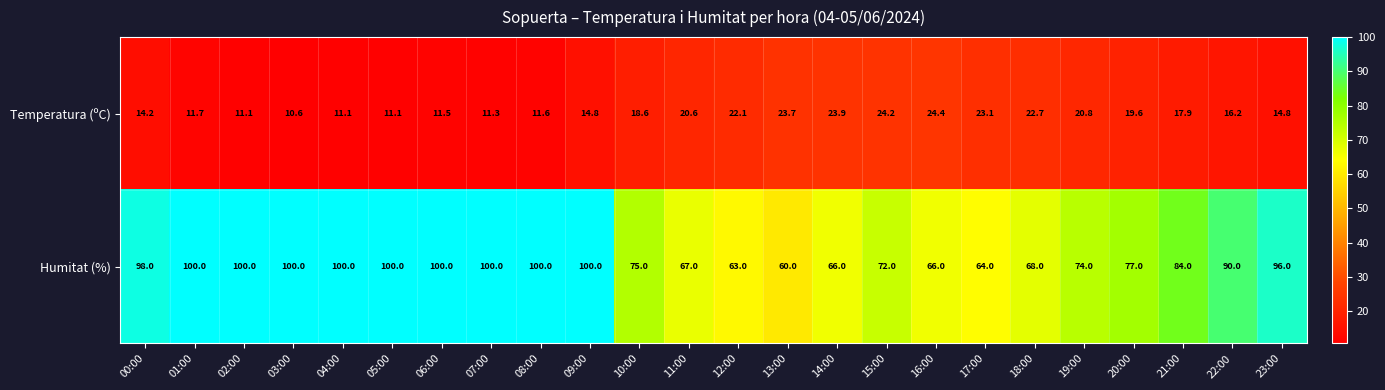

At 17:00, list the series in order from largest to smallest.

Humitat (%), Temperatura (ºC)